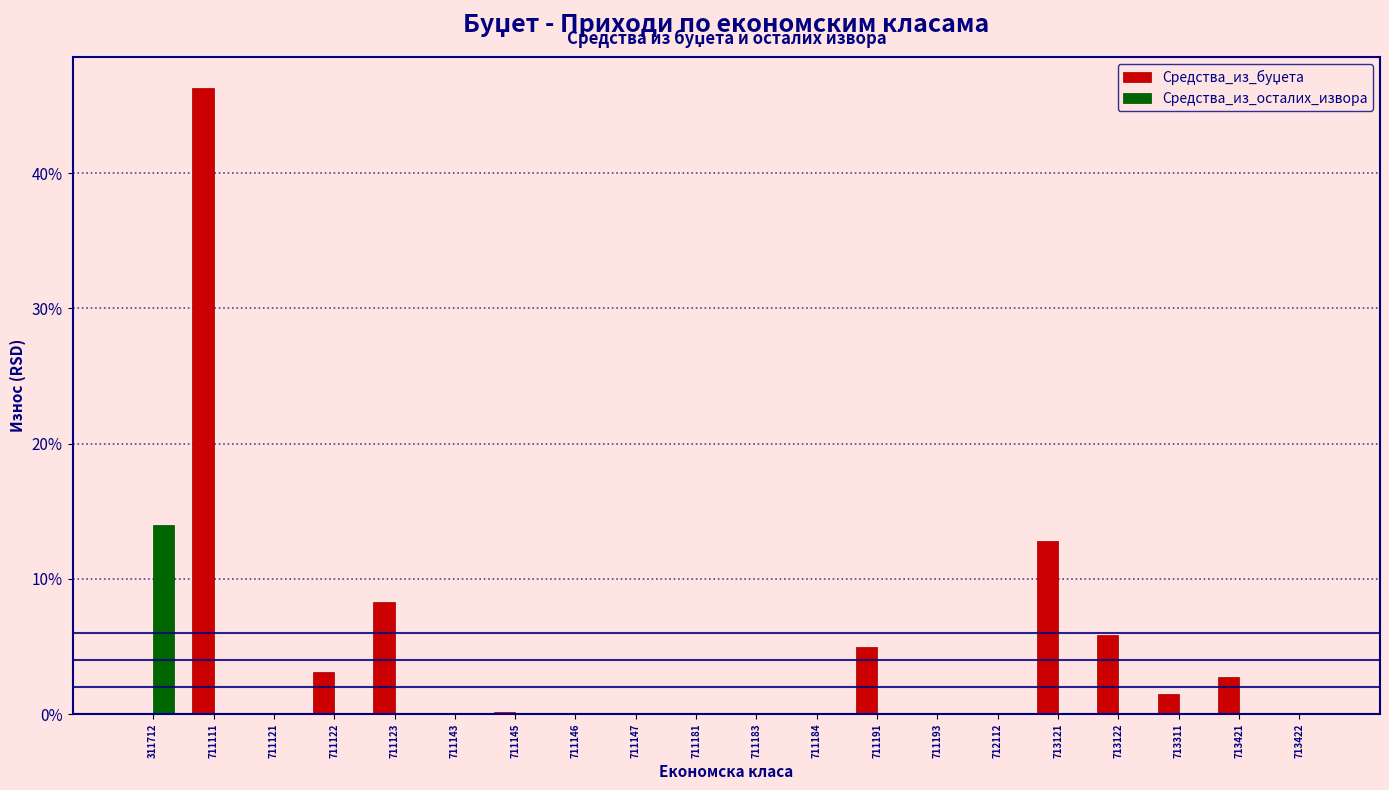

At which category is the sum across all series the highest?

711111